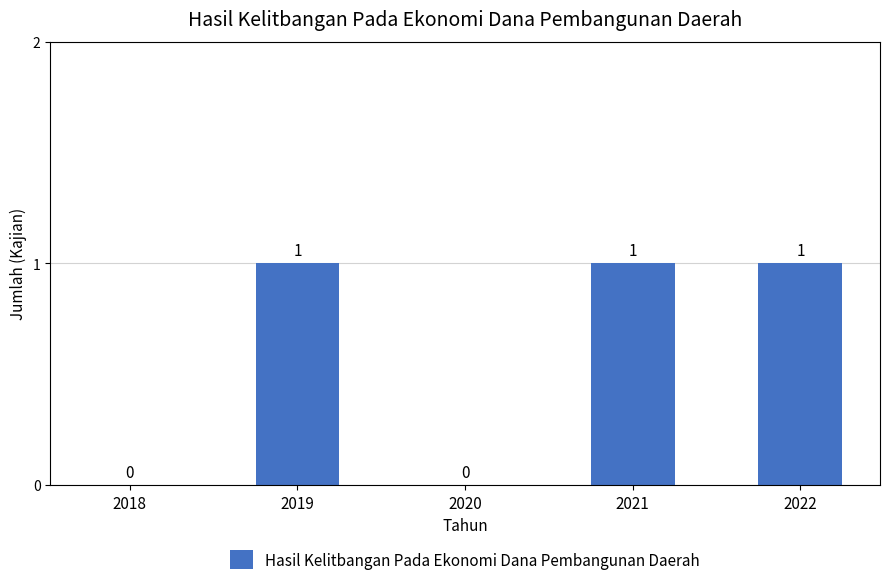

What is the ratio of the value at 2022 to the value at 2019?

1.0